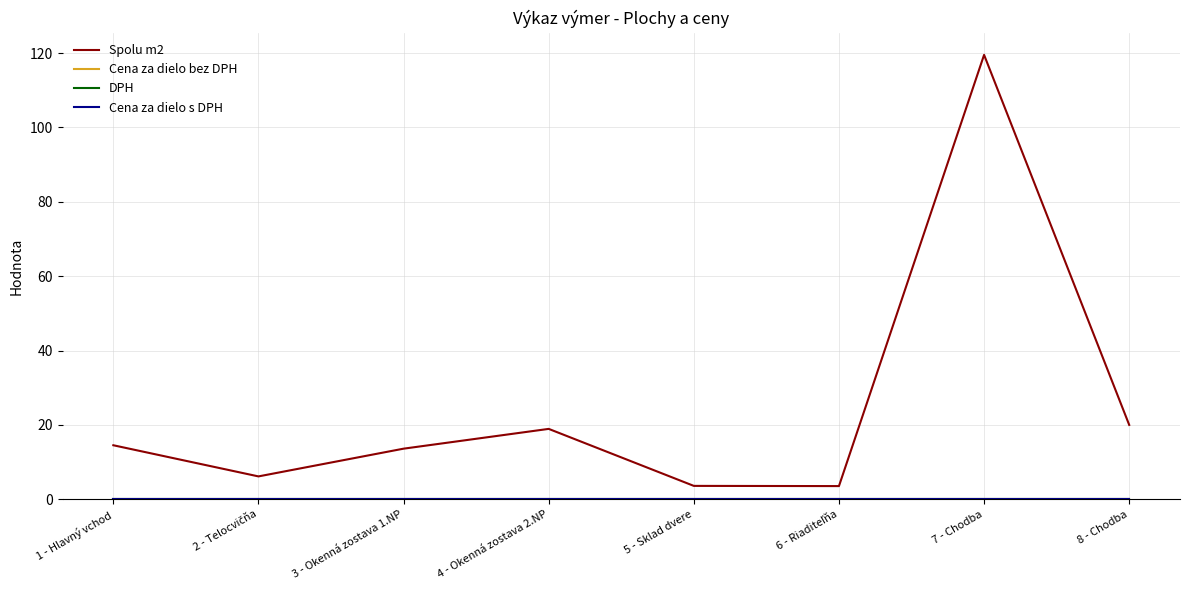

Does the chart have visible grid lines?

Yes